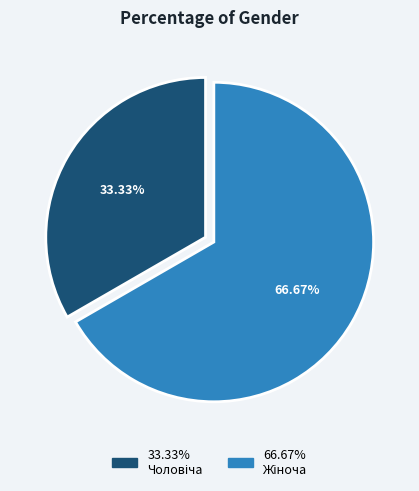

Does any single category account for the majority?

Yes